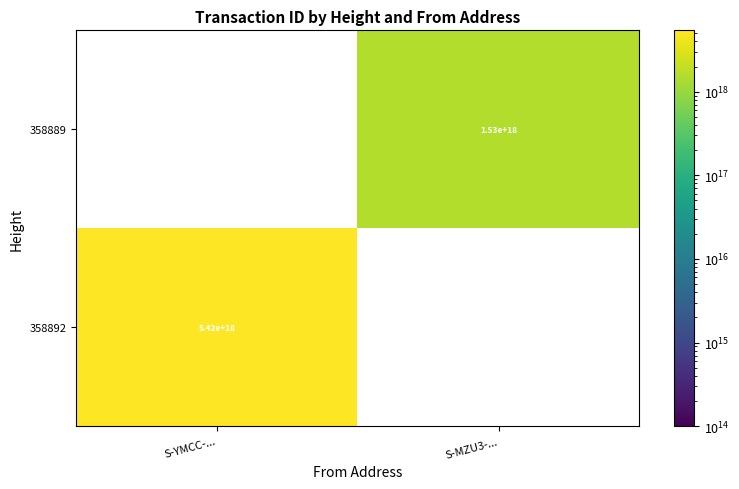

The 358892 series shows 5420000000000000000 at S-YMCC-.... True or false?

True